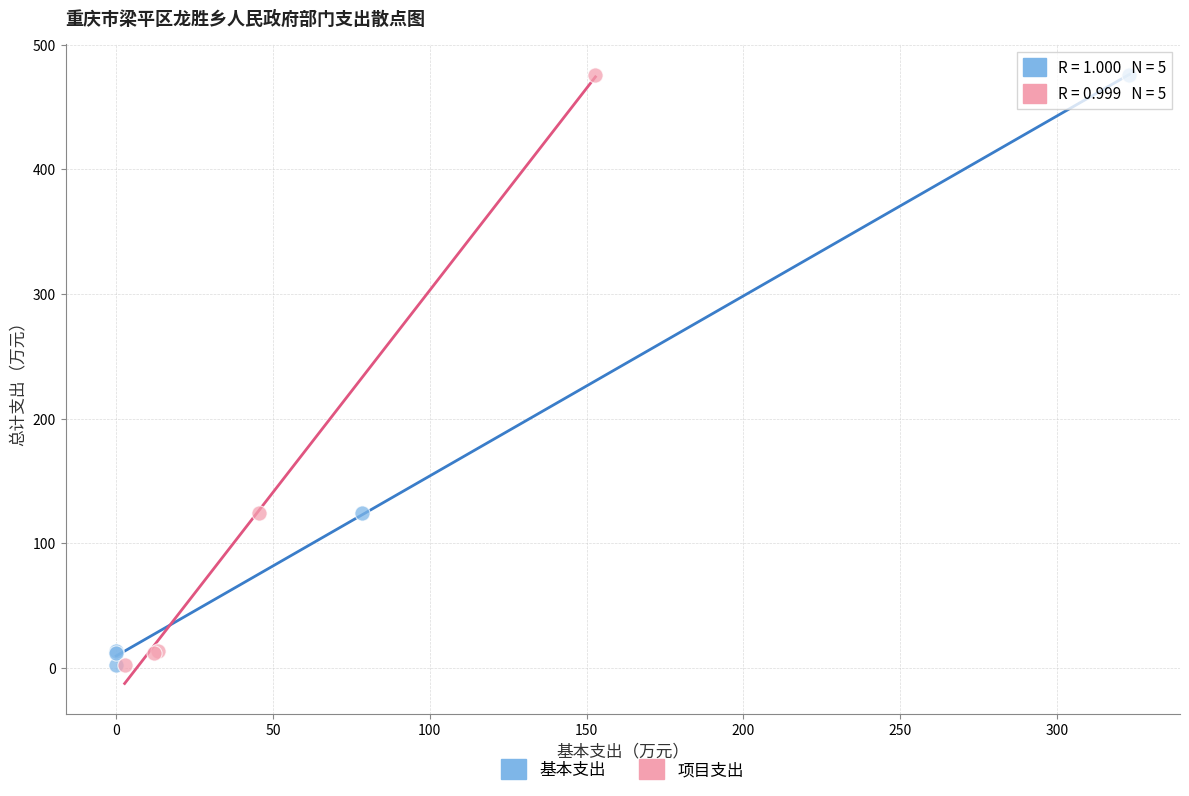

What are all the series names shown in the legend?

基本支出, 项目支出